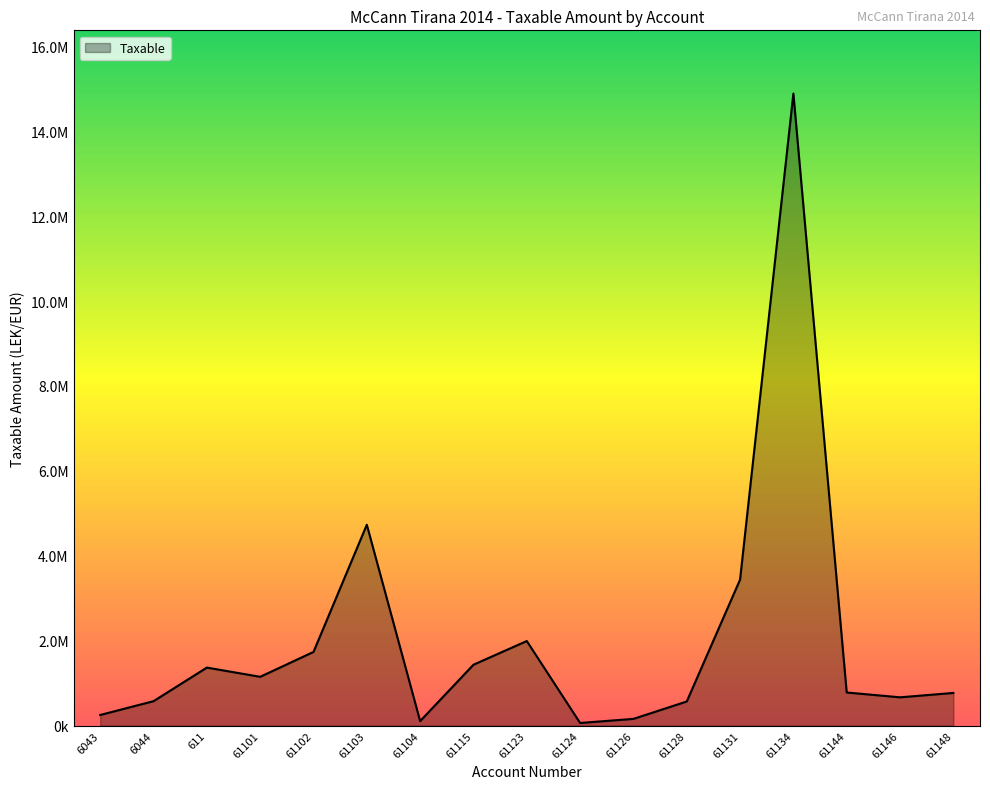

Does the chart have visible grid lines?

No